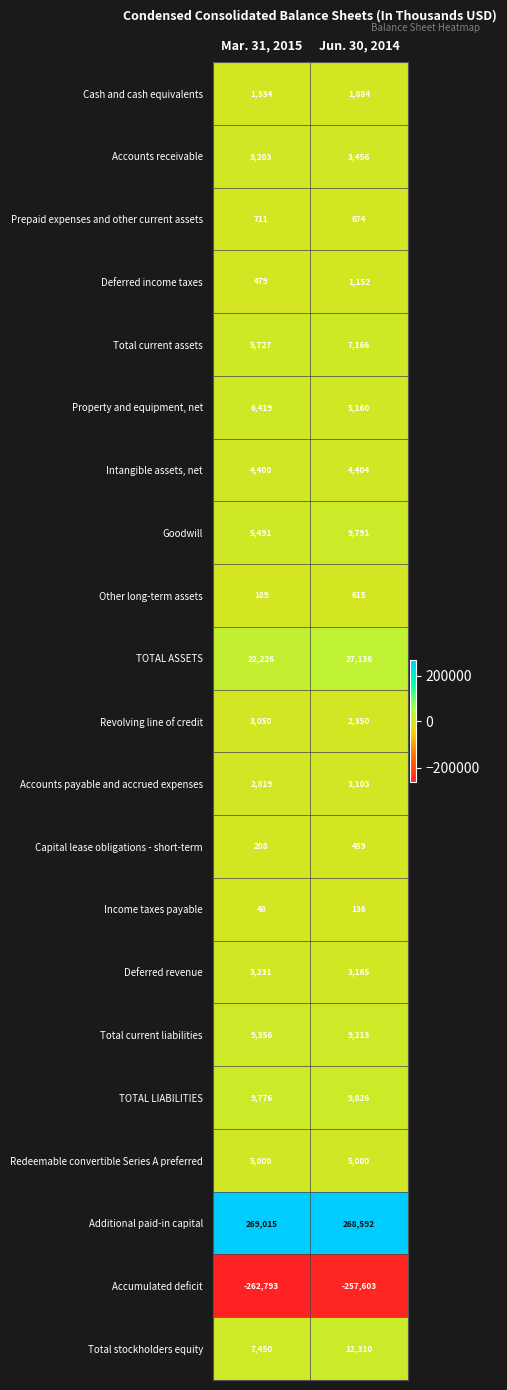

The value of Intangible assets, net at Jun. 30, 2014 is 4404. True or false?

True